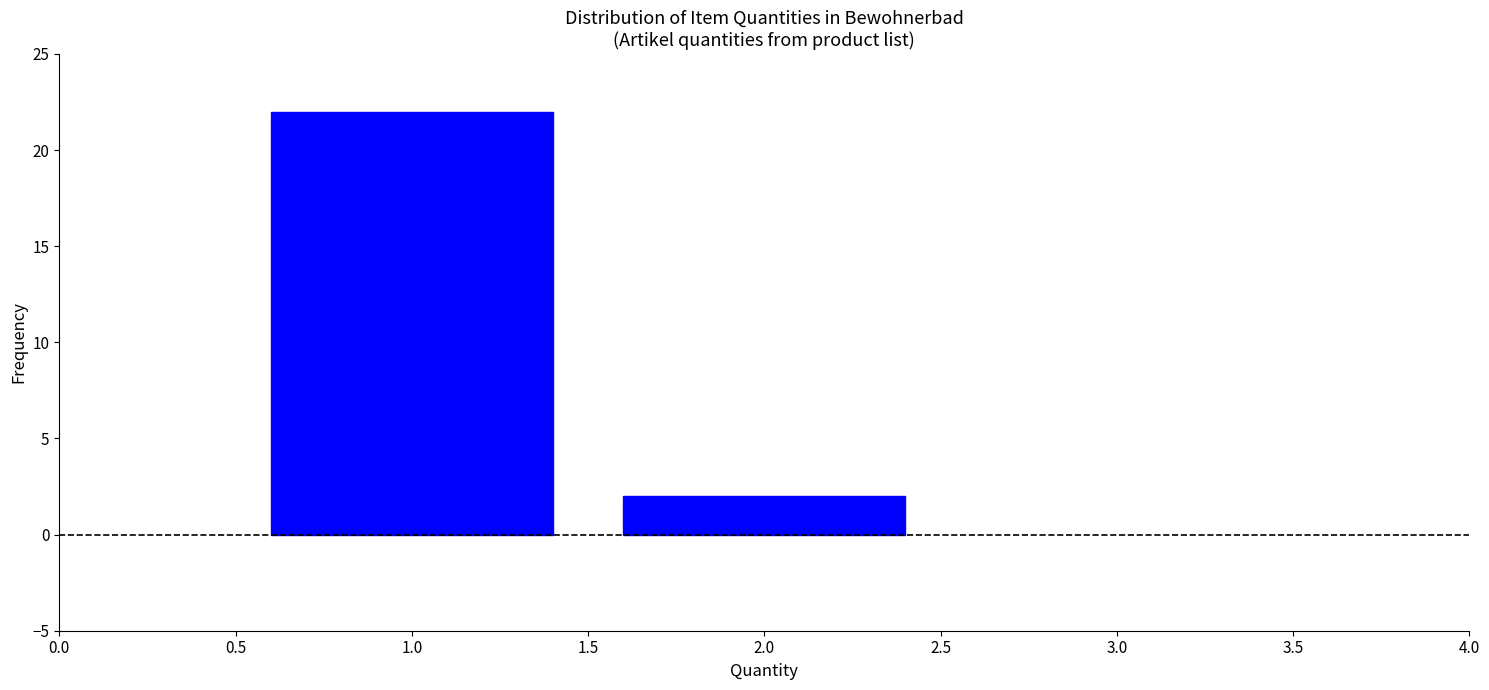

Reading right to left, list all the values displayed in this chart.

2.0=2	1.0=22